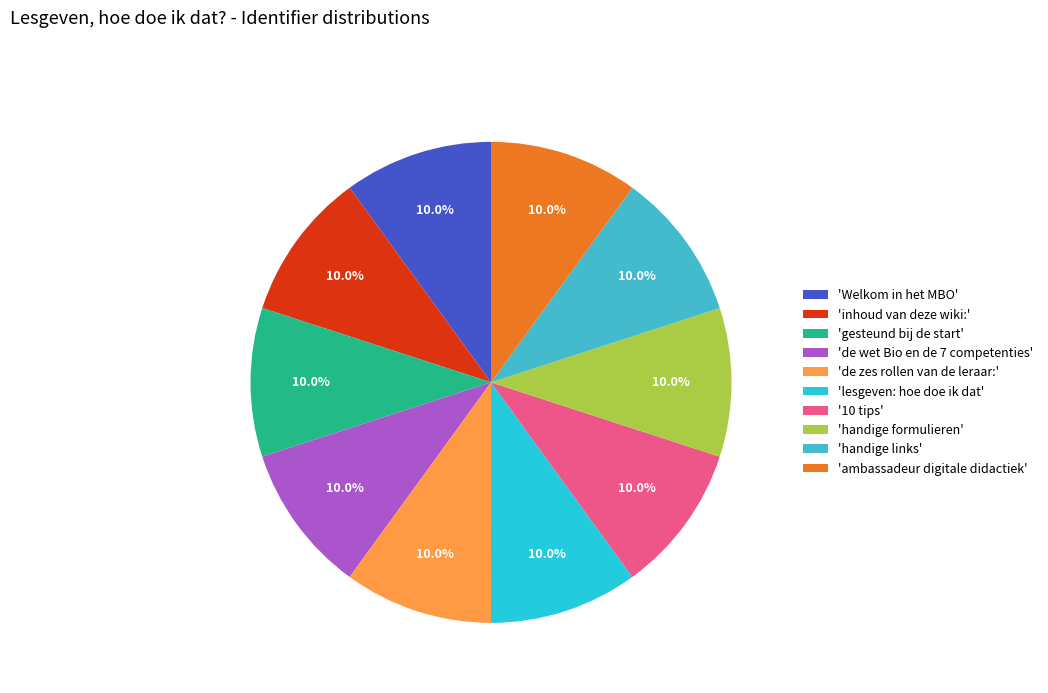

Count the number of slices in the pie.

10